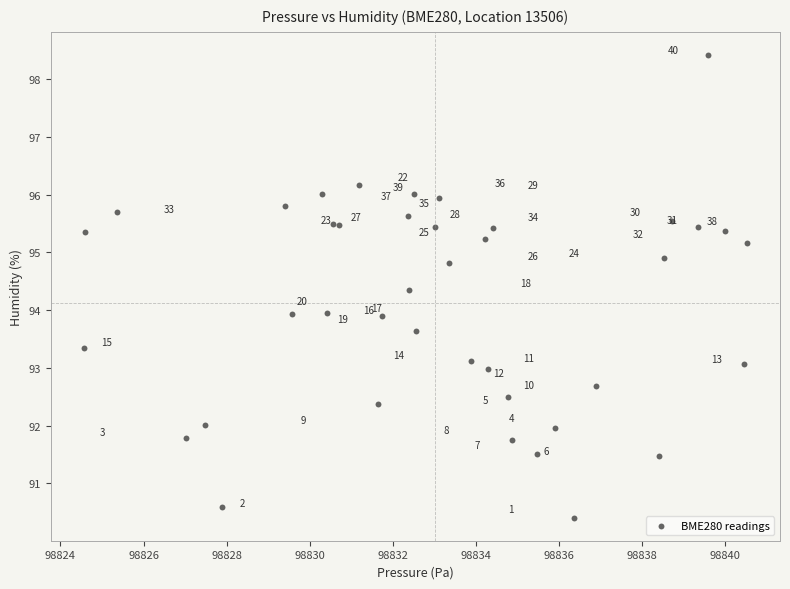

What Y value in the scatter plot is closest to 94?

94.0